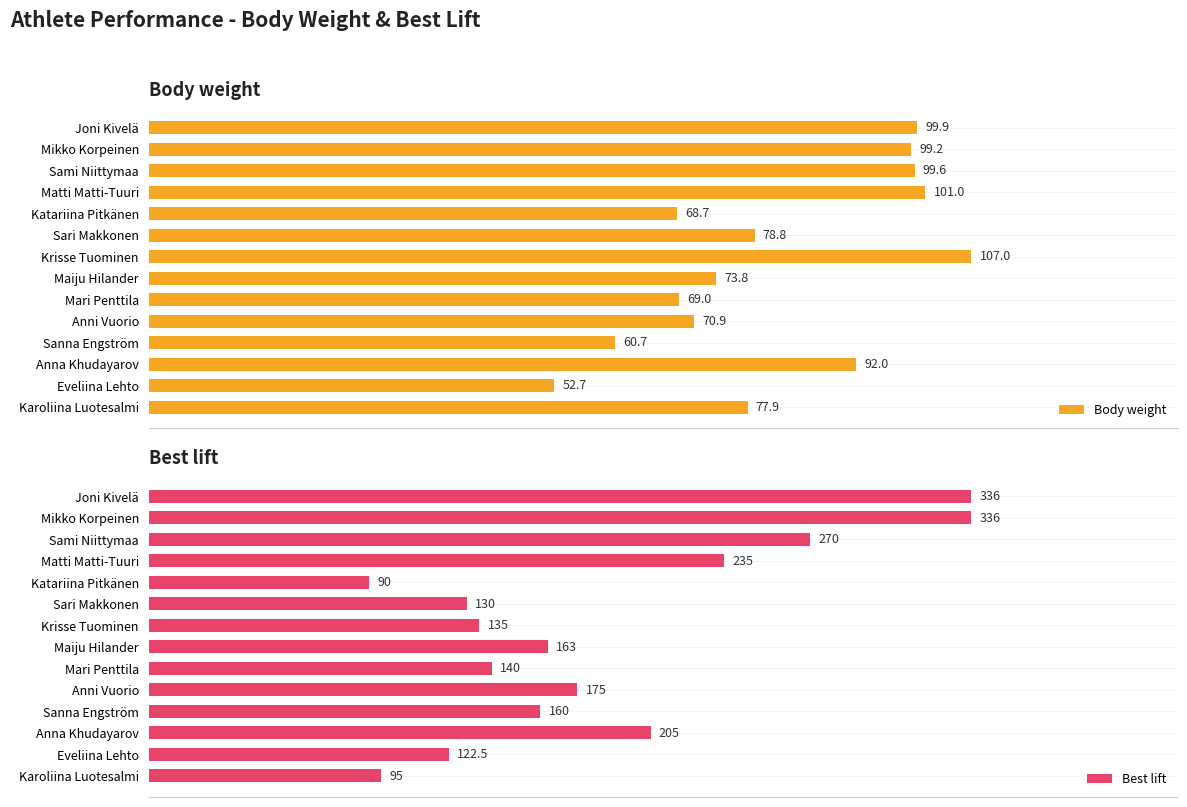

At which label does Body weight reach its minimum?

Eveliina Lehto